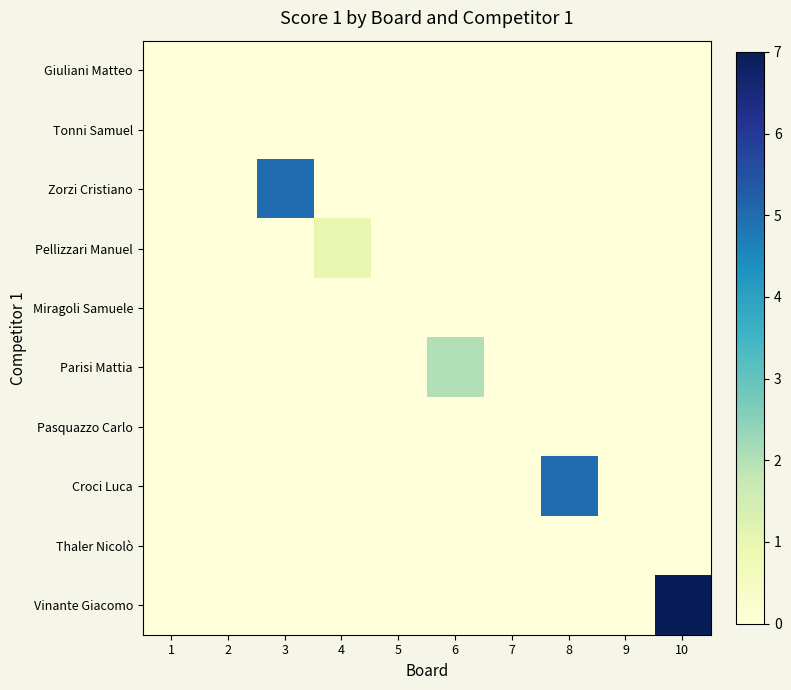

Reading left to right, list all the values displayed in this chart.

Giuliani Matteo: 1=0	2=0	3=0	4=0	5=0	6=0	7=0	8=0	9=0	10=0
Tonni Samuel: 1=0	2=0	3=0	4=0	5=0	6=0	7=0	8=0	9=0	10=0
Zorzi Cristiano: 1=0	2=0	3=5	4=0	5=0	6=0	7=0	8=0	9=0	10=0
Pellizzari Manuel: 1=0	2=0	3=0	4=1	5=0	6=0	7=0	8=0	9=0	10=0
Miragoli Samuele: 1=0	2=0	3=0	4=0	5=0	6=0	7=0	8=0	9=0	10=0
Parisi Mattia: 1=0	2=0	3=0	4=0	5=0	6=2	7=0	8=0	9=0	10=0
Pasquazzo Carlo: 1=0	2=0	3=0	4=0	5=0	6=0	7=0	8=0	9=0	10=0
Croci Luca: 1=0	2=0	3=0	4=0	5=0	6=0	7=0	8=5	9=0	10=0
Thaler Nicolò: 1=0	2=0	3=0	4=0	5=0	6=0	7=0	8=0	9=0	10=0
Vinante Giacomo: 1=0	2=0	3=0	4=0	5=0	6=0	7=0	8=0	9=0	10=7